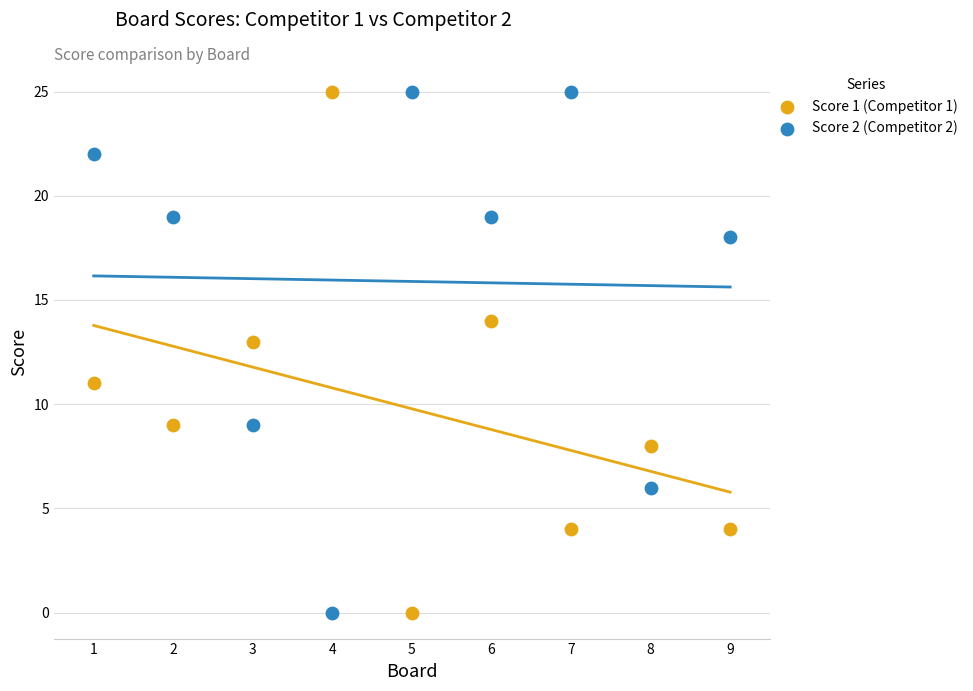

What is the X range (max minus min) for the scatter plot?

8